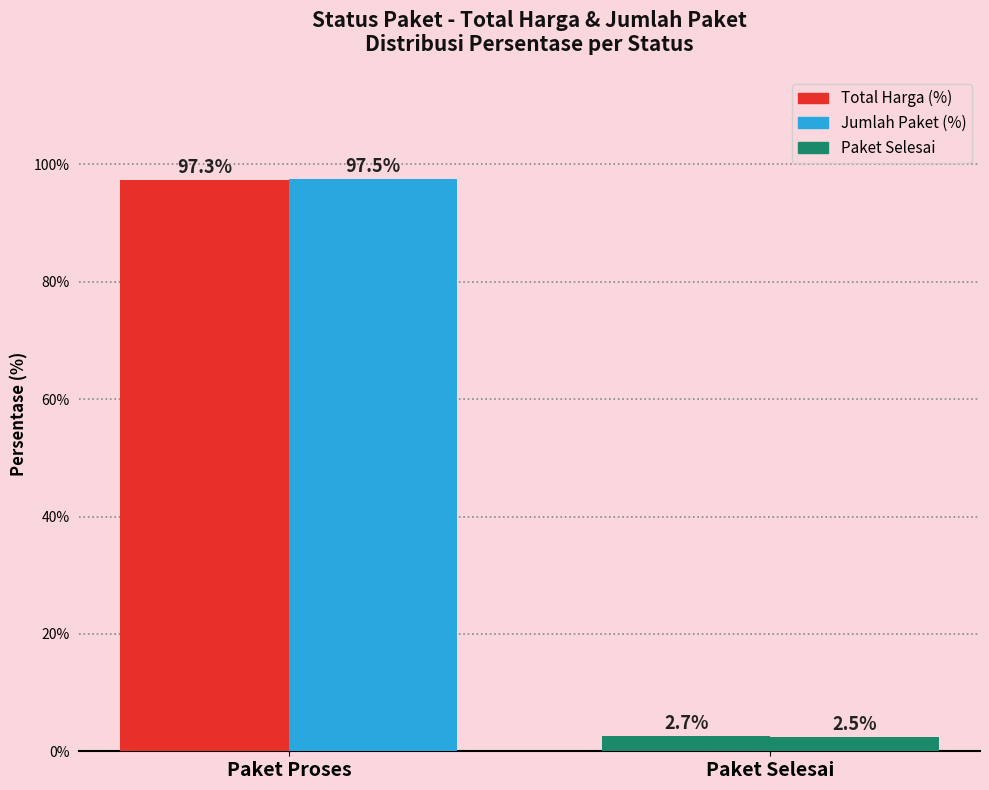

How many data points in Total Harga (%) are above 97?

1